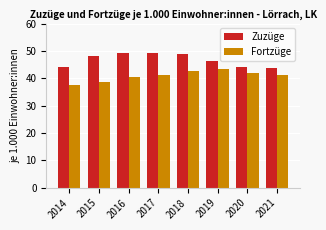

Between 2018 and 2021, which series saw the biggest shift?

Zuzüge